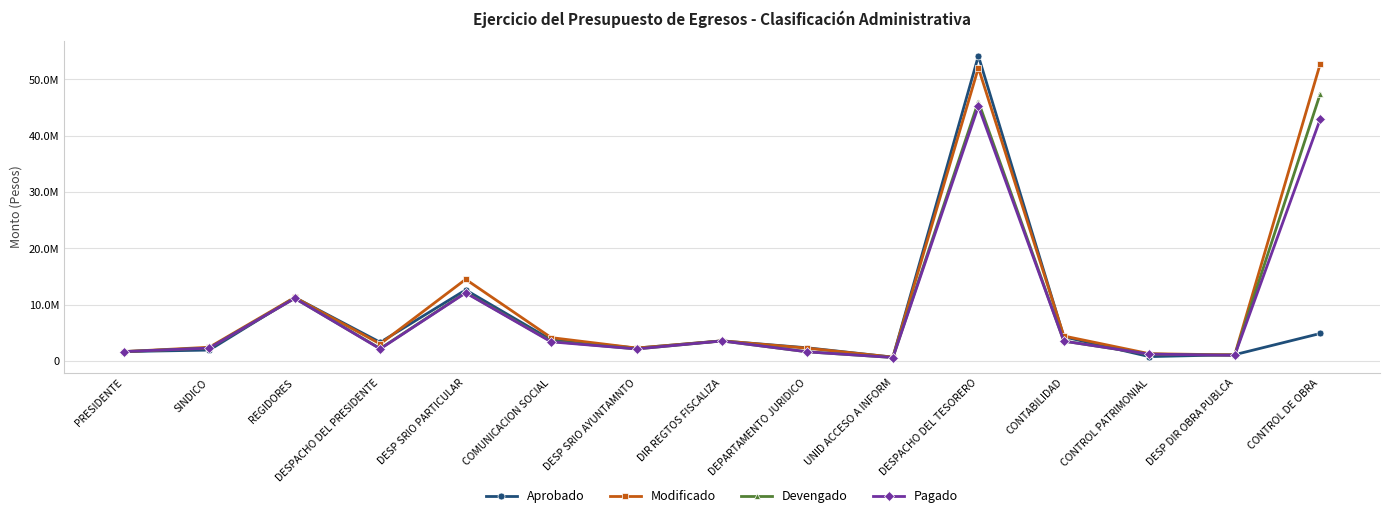

What position from the right is REGIDORES?

13